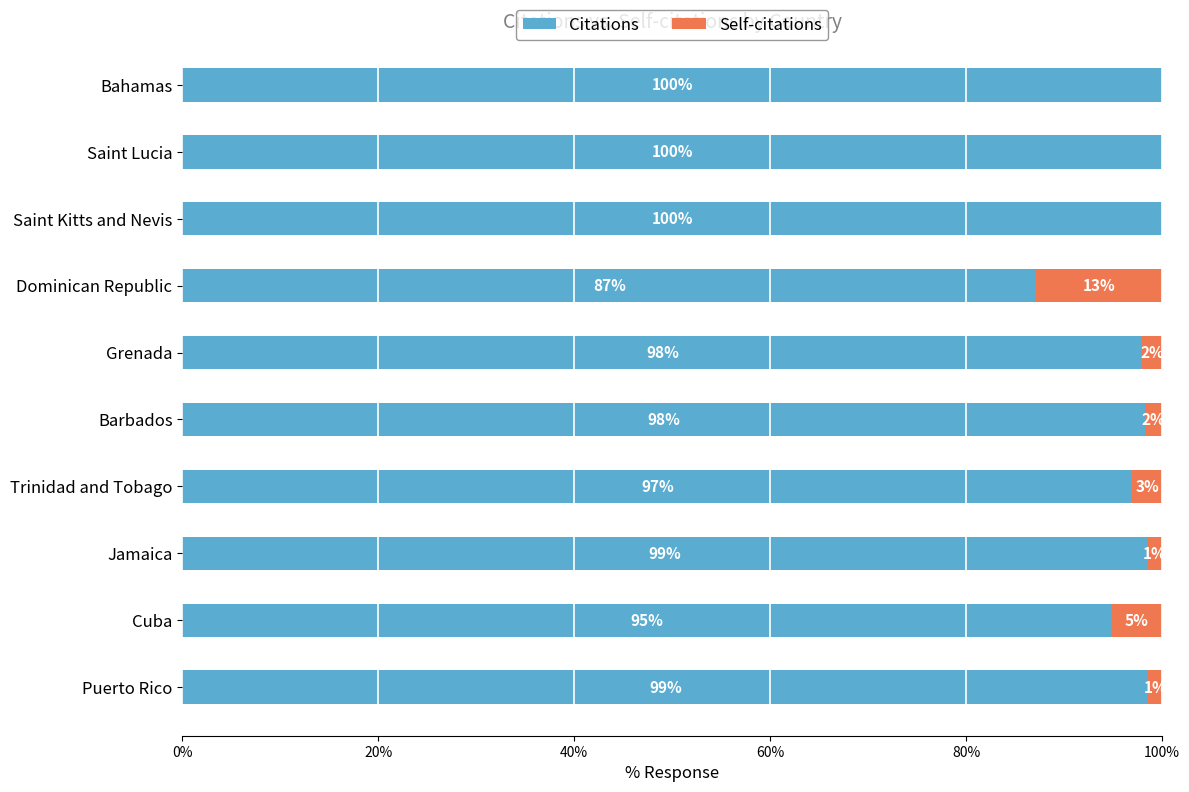

True or false: Citations has a value of 25.0 at Cuba.

False